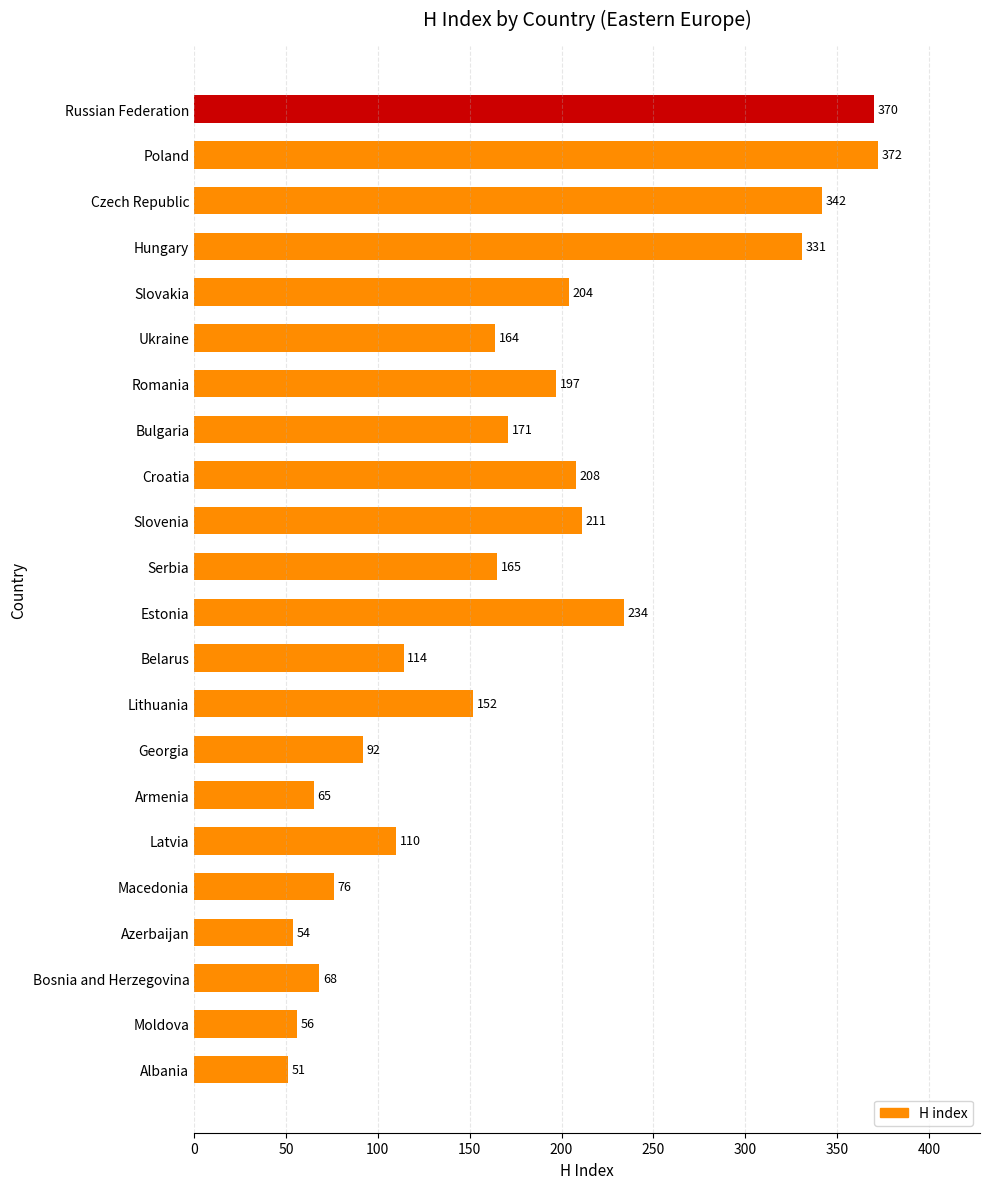

Which category has the highest value across all series?

Poland